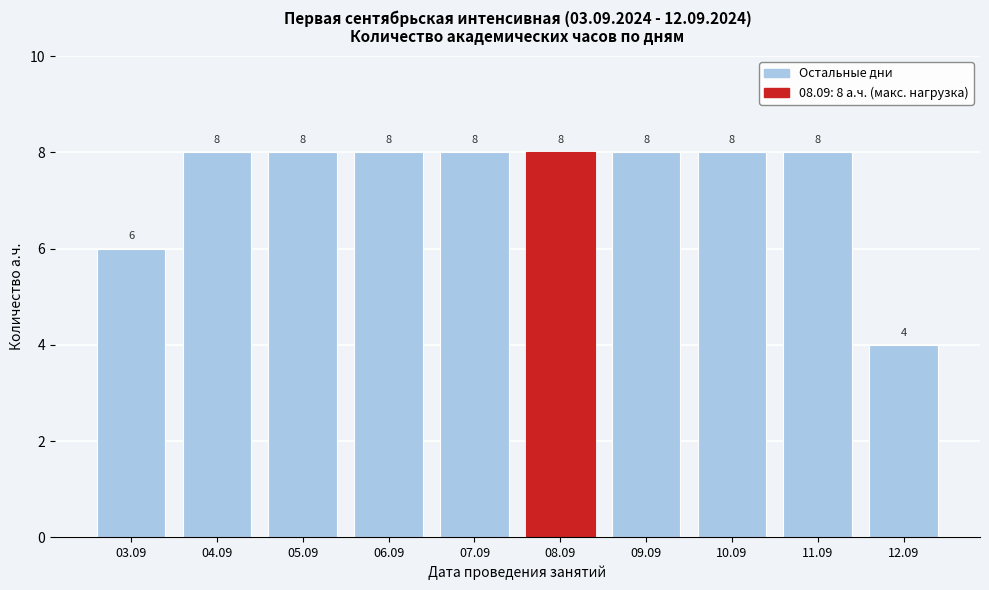

Reading right to left, transcribe all the data shown in this chart.

4	8	8	8	8	8	8	8	8	6